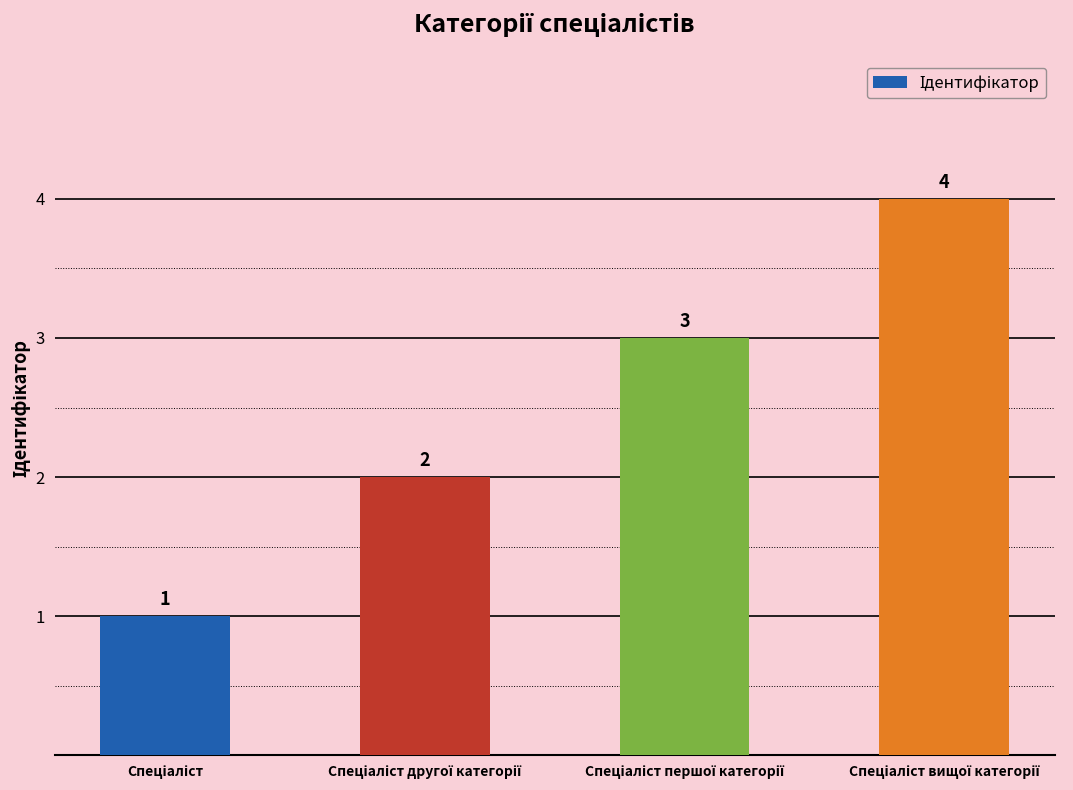

How many bars are there in total?

4